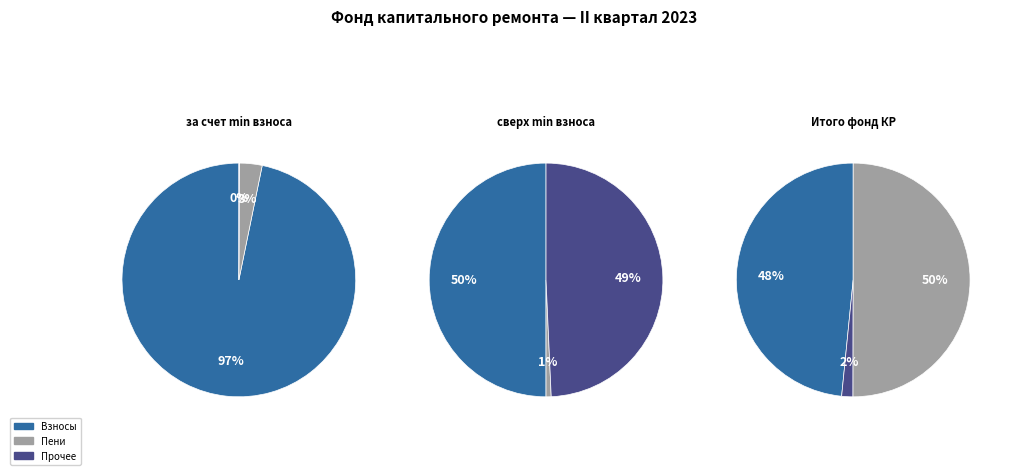

Is there any slice that represents more than half of the pie?

Yes